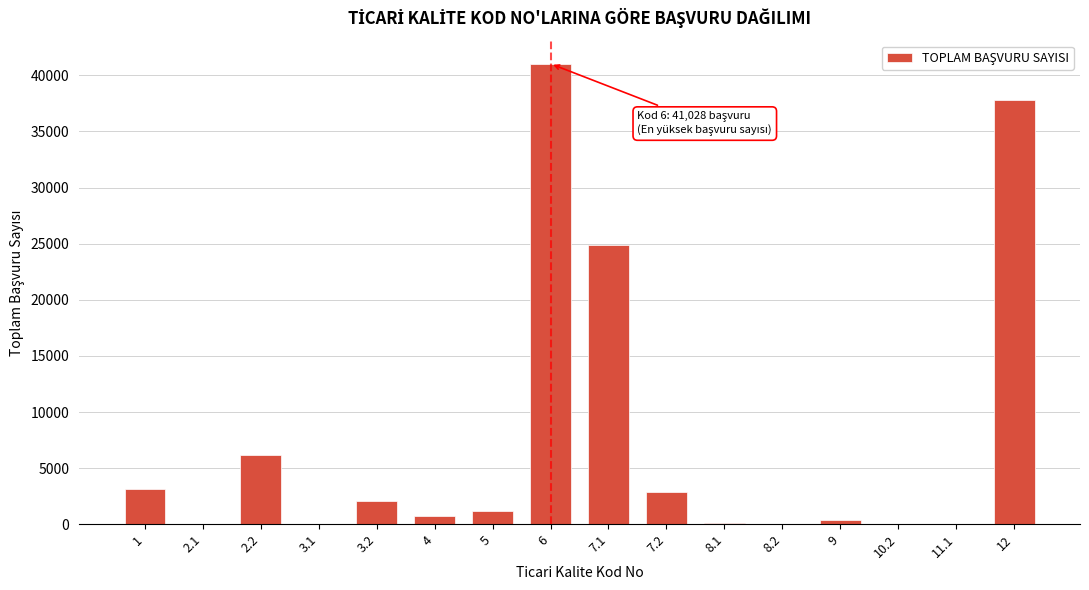

What is the maximum value shown in the chart?

41028